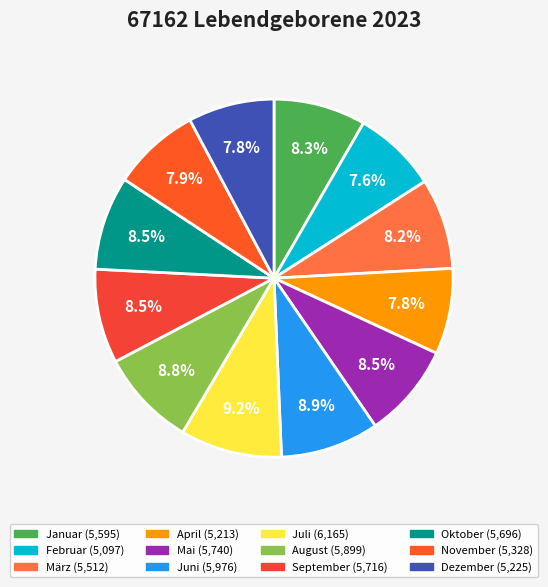

True or false: Juli accounts for 2% of the total.

False